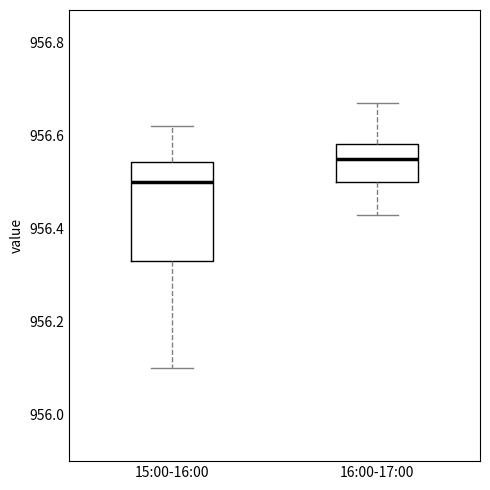

Reading left to right, read every box against the y-axis: the position of its median line, the range the box covers, and the ends of its whiskers. The values are not printed on the chart, so give them approximately, as read against the axis.

15:00-16:00: median 956.50, box 956.34 to 956.54, whiskers 956.10 to 956.62
16:00-17:00: median 956.56, box 956.50 to 956.58, whiskers 956.44 to 956.68